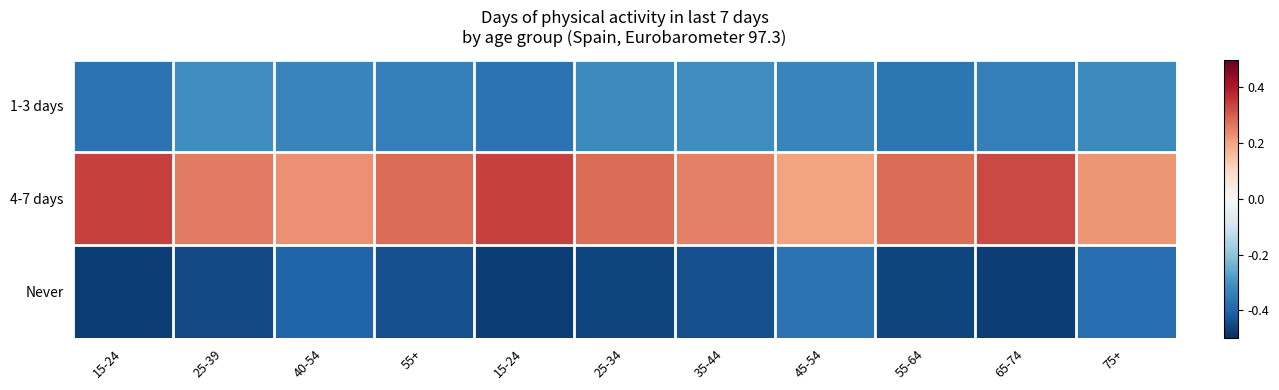

At how many categories does at least one series exceed 0?

11